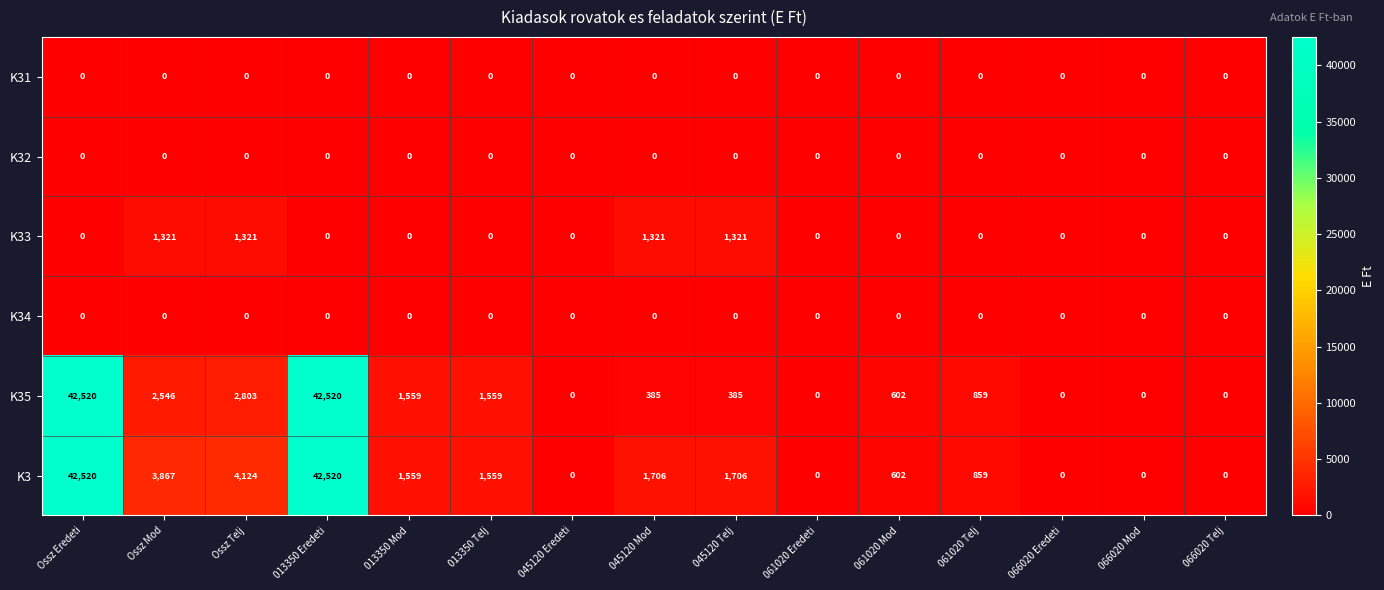

What is the difference between the maximum and minimum values in the K35 series?

42520